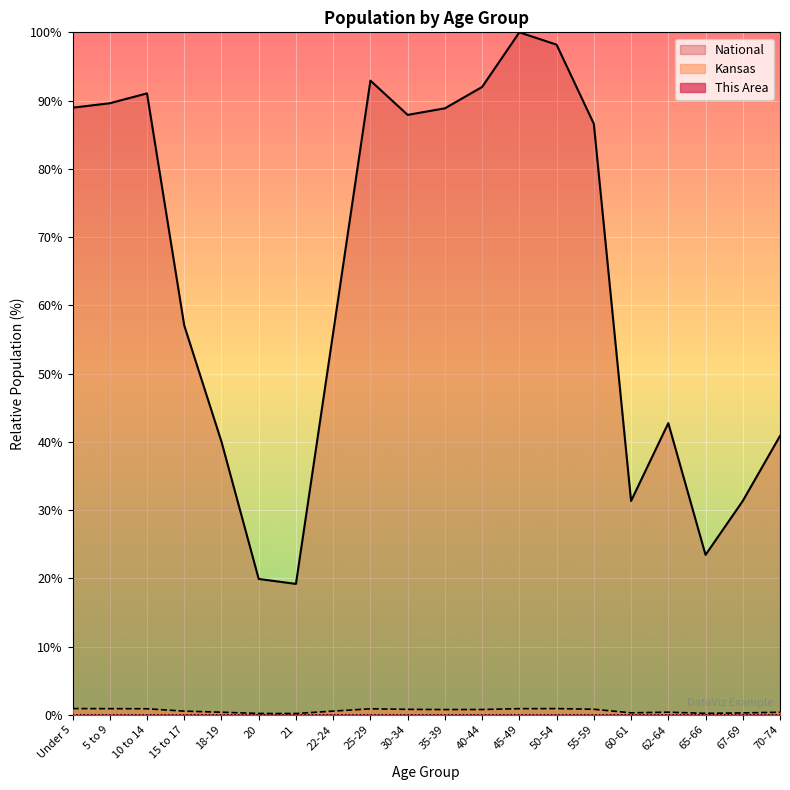

How many interior local peaks does the Kansas series have?

3